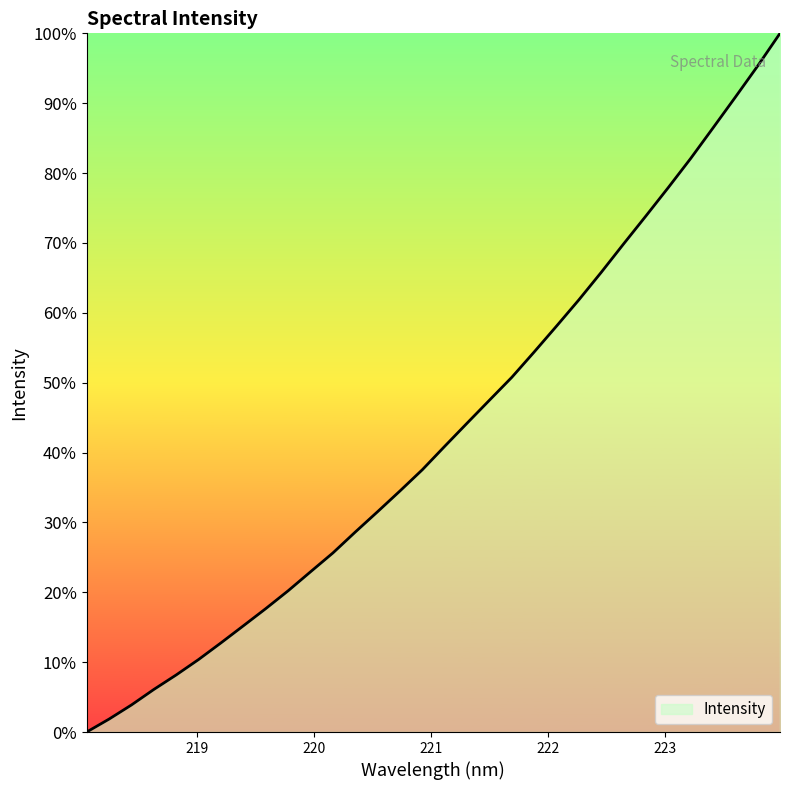

What is the maximum value shown in the chart?

100.0